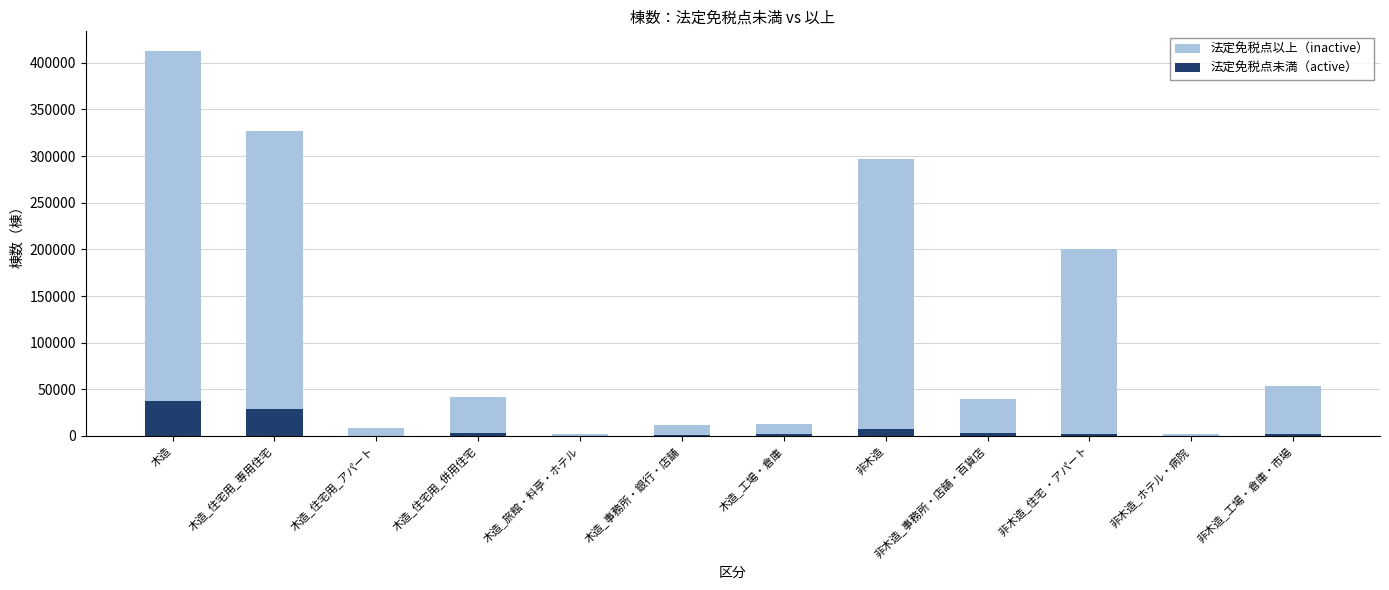

List the series in order of their peak value, lowest first.

法定免税点未満（active）, 法定免税点以上（inactive）